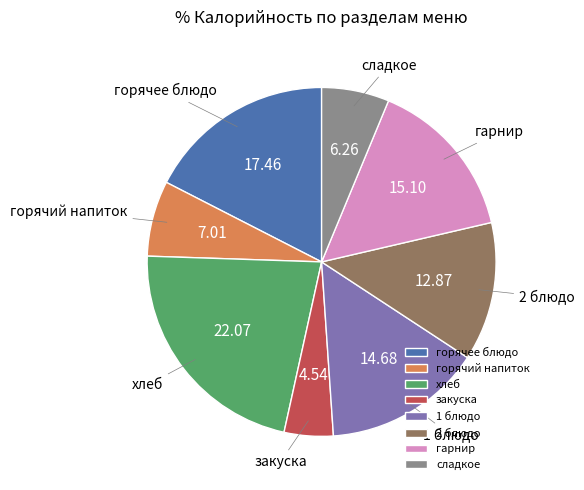

Which slice is the smallest?

закуска